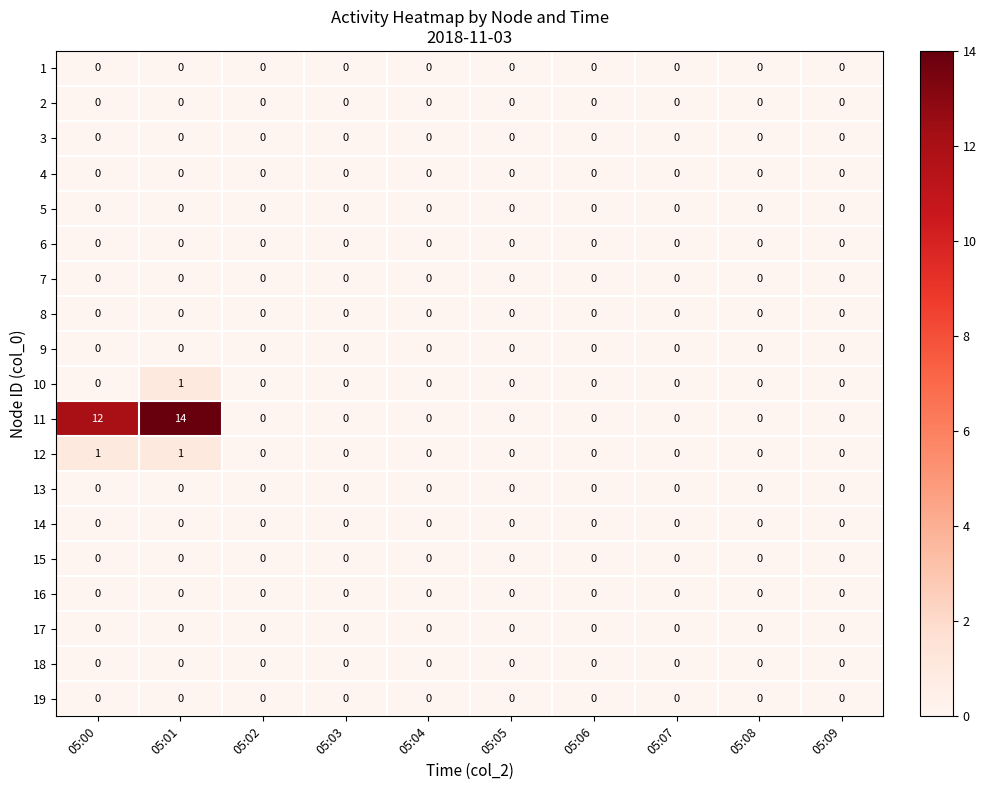

What is the difference between the highest and lowest values at 05:01?

14